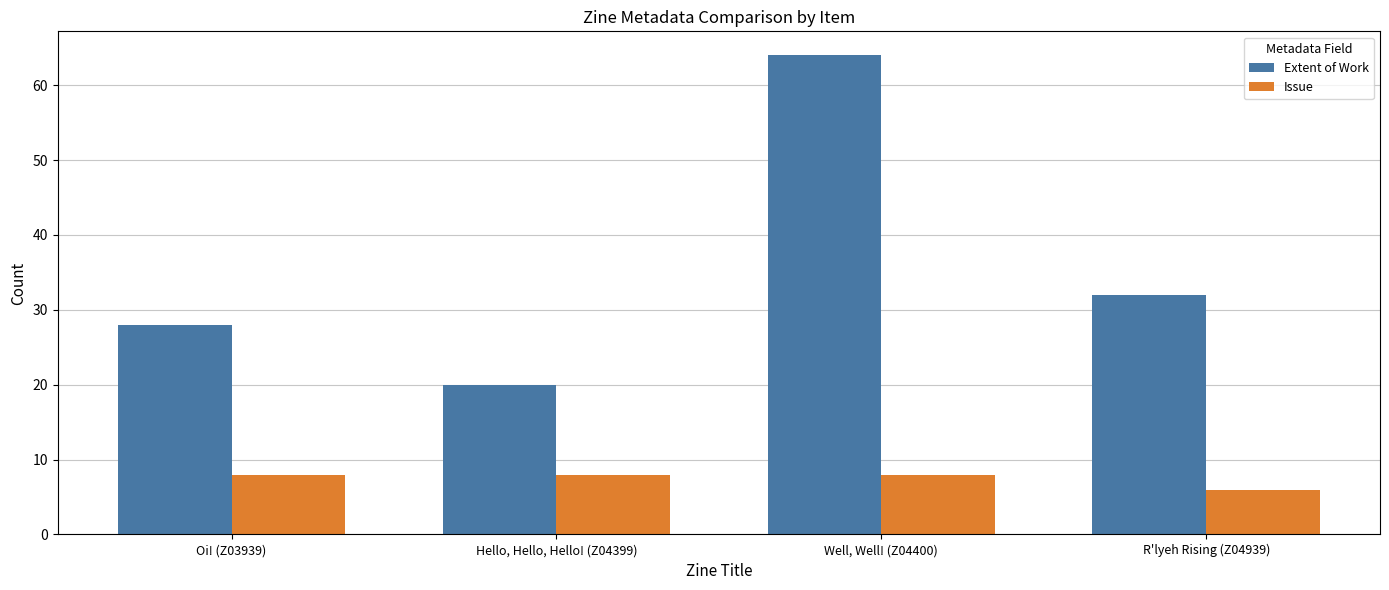

What is the sum of the Issue values at Oi! (Z03939) and Well, Well! (Z04400)?

16